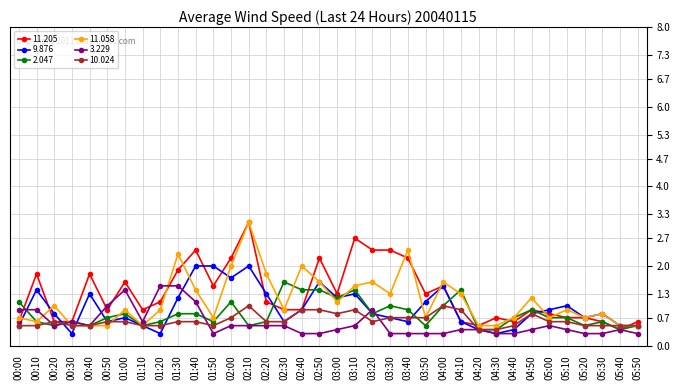

What is the label of the 31st point from the left?

05:00